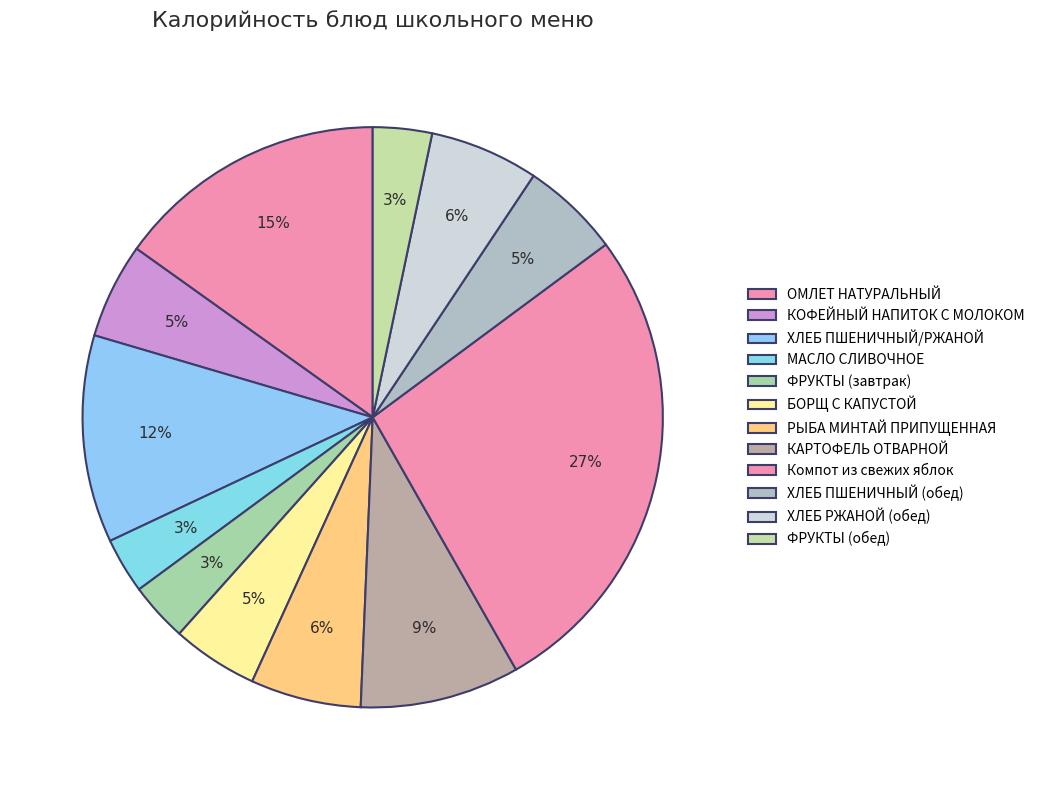

To the nearest percent, what is the difference between the МАСЛО СЛИВОЧНОЕ and Компот из свежих яблок slice percentages?

24%